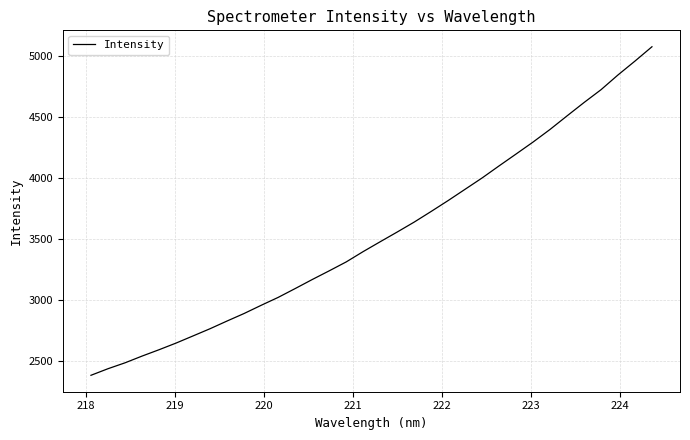

What is the sum of all values?

120393.1